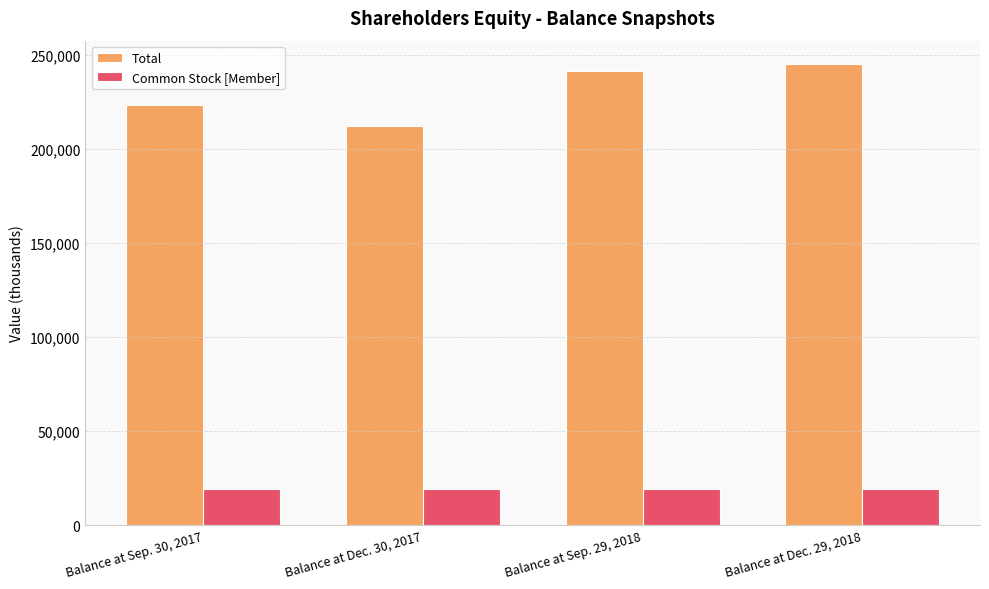

What is the total value across all series at Balance at Dec. 30, 2017?

231151